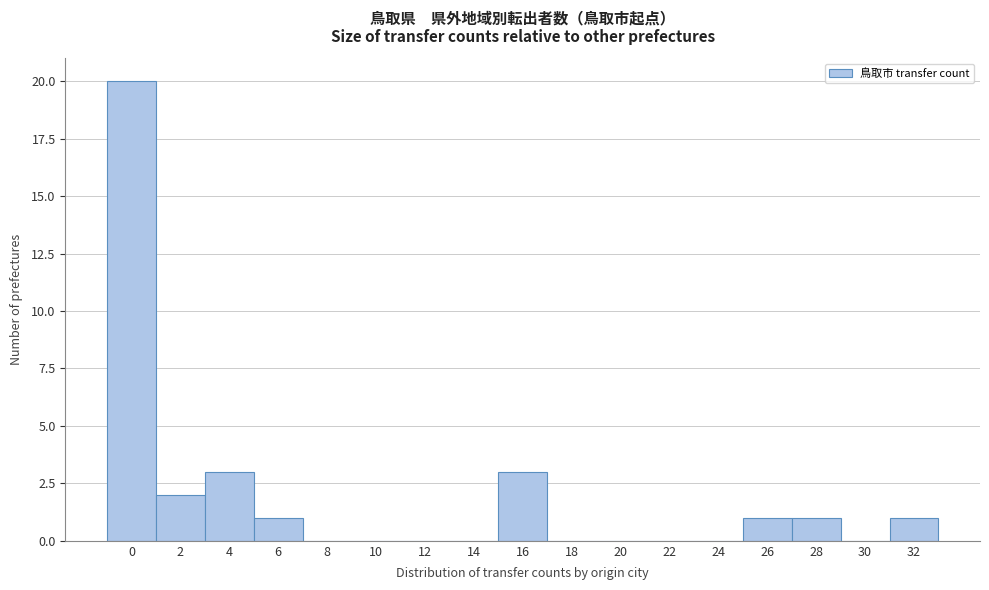

Reading left to right, transcribe all the data shown in this chart.

0=20	2=2	4=3	6=1	8=0	10=0	12=0	14=0	16=3	18=0	20=0	22=0	24=0	26=1	28=1	30=0	32=1